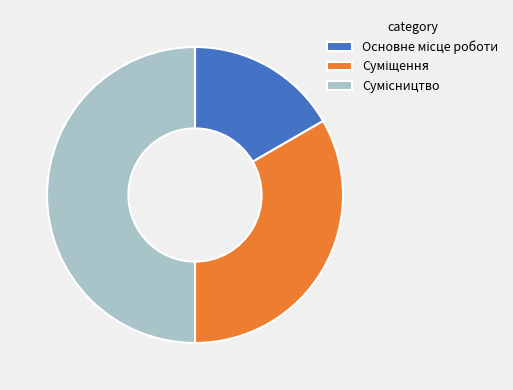

Which slice is the largest?

Сумісництво